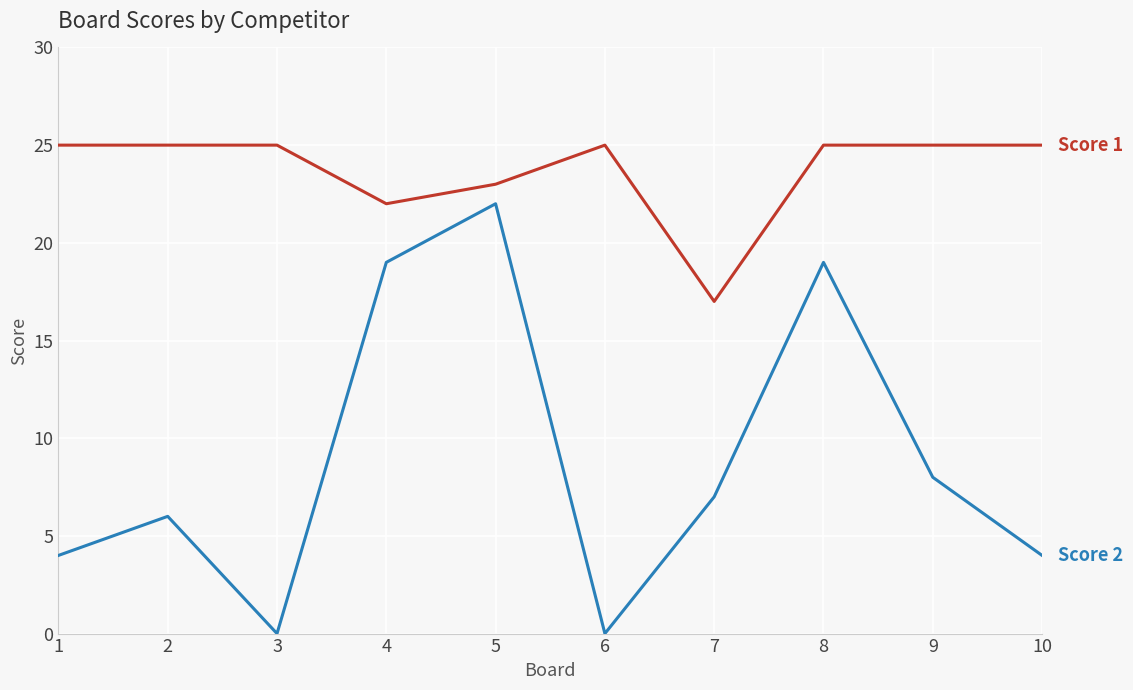

What is the greatest value displayed?

25